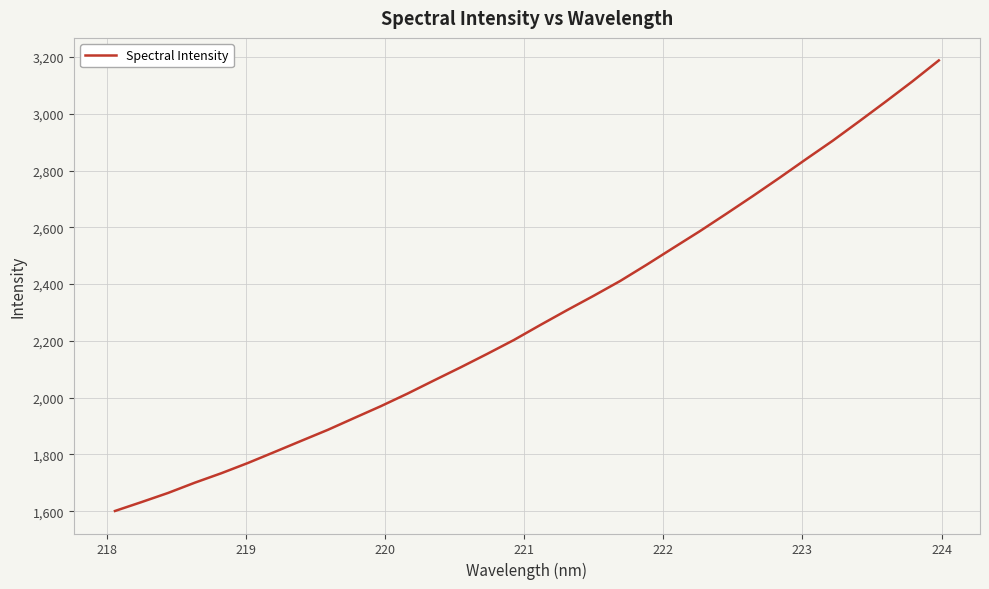

What is the smallest value displayed?

1600.7